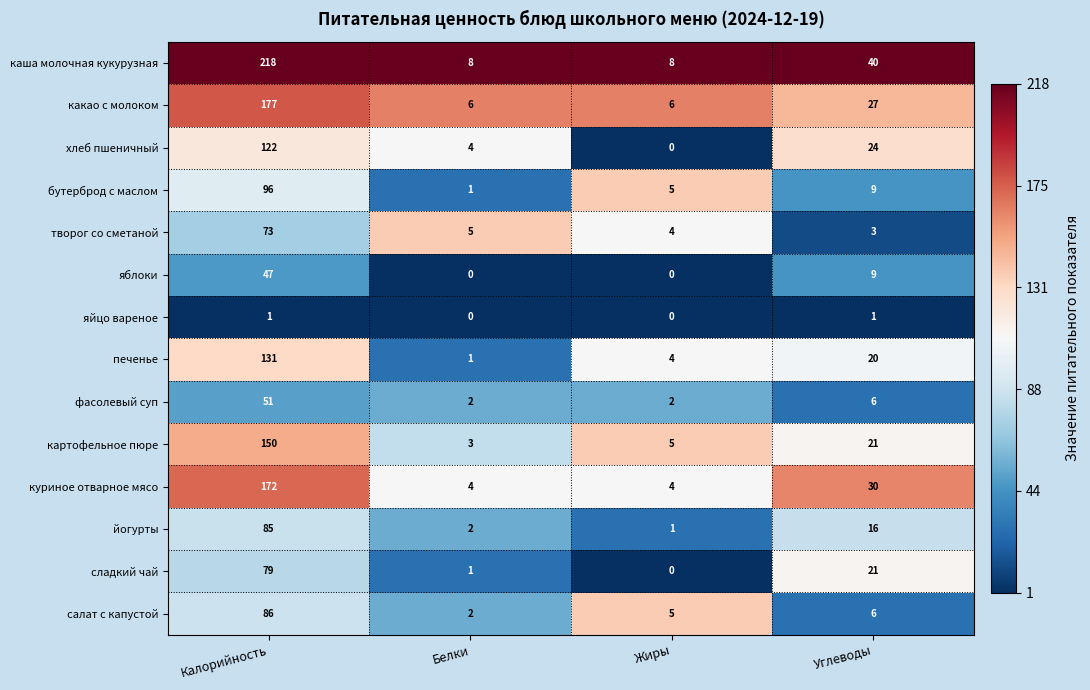

Rank the series by their maximum value, from highest to lowest.

каша молочная кукурузная, какао с молоком, куриное отварное мясо, картофельное пюре, печенье, хлеб пшеничный, бутерброд с маслом, салат с капустой, йогурты, сладкий чай, творог со сметаной, фасолевый суп, яблоки, яйцо вареное